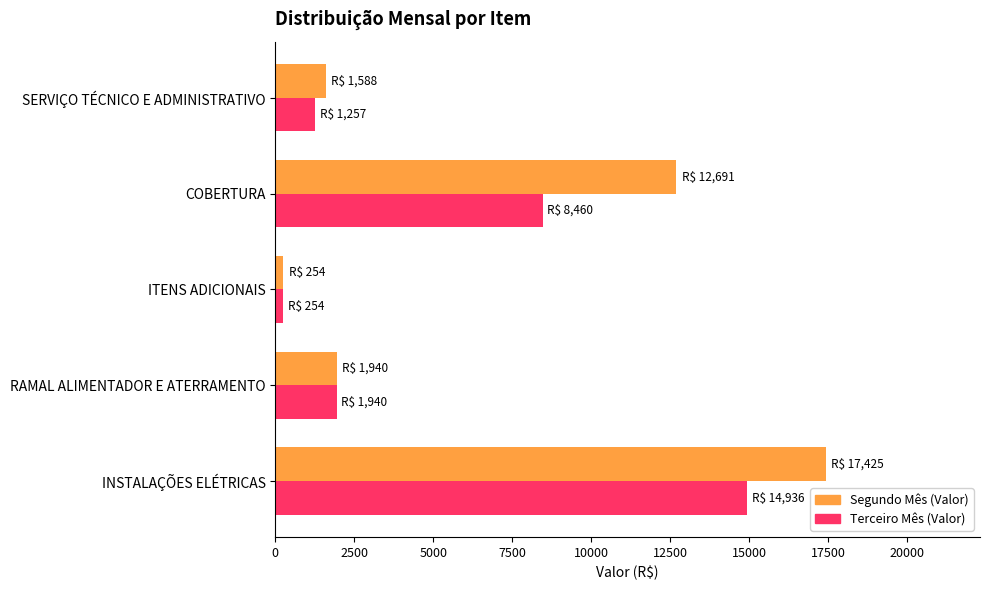

List the series in order of their overall mean, highest first.

Segundo Mês (Valor), Terceiro Mês (Valor)